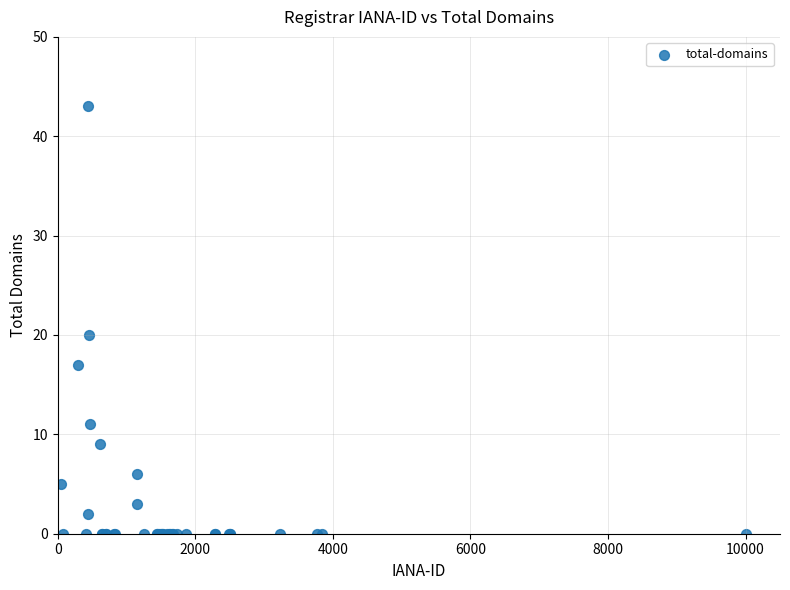

What Y value in the scatter plot is closest to 21?

20